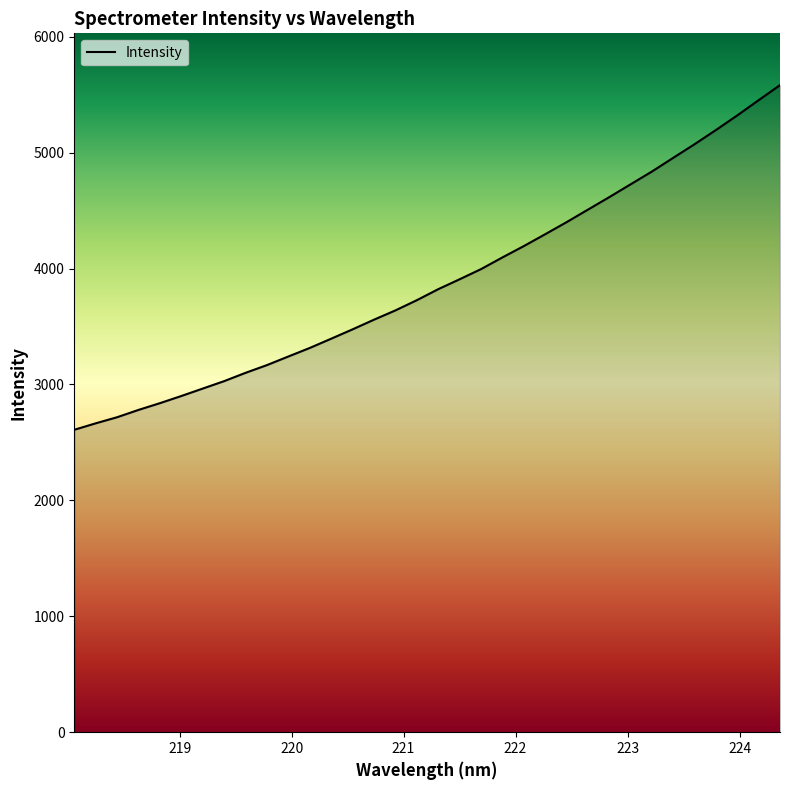

What is the difference between the maximum and minimum values?

2973.4